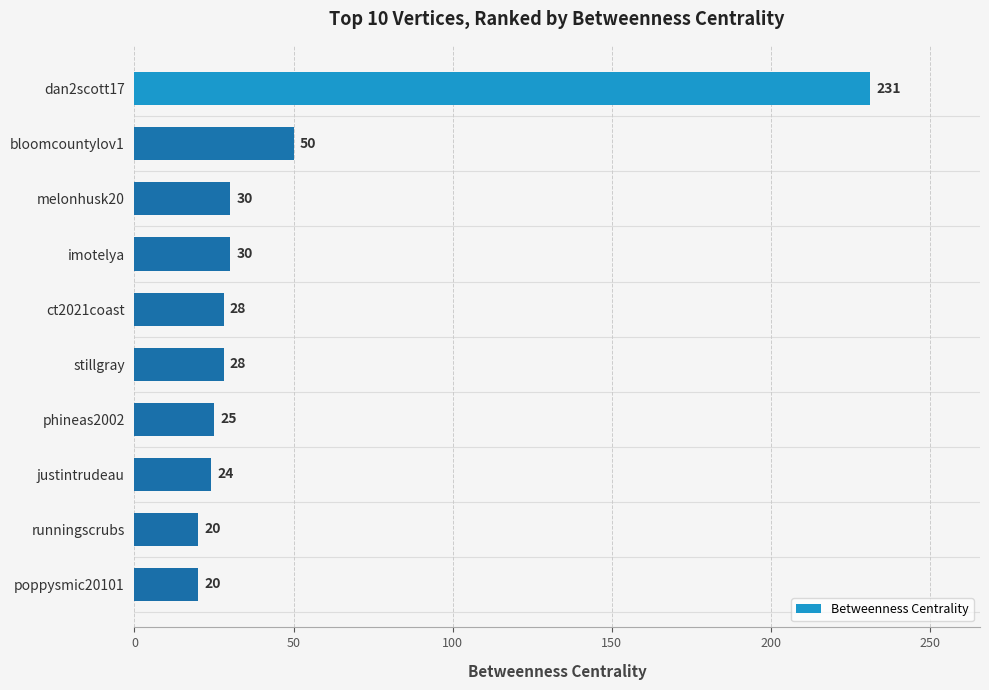

What is the sum of the values at justintrudeau and runningscrubs?

44